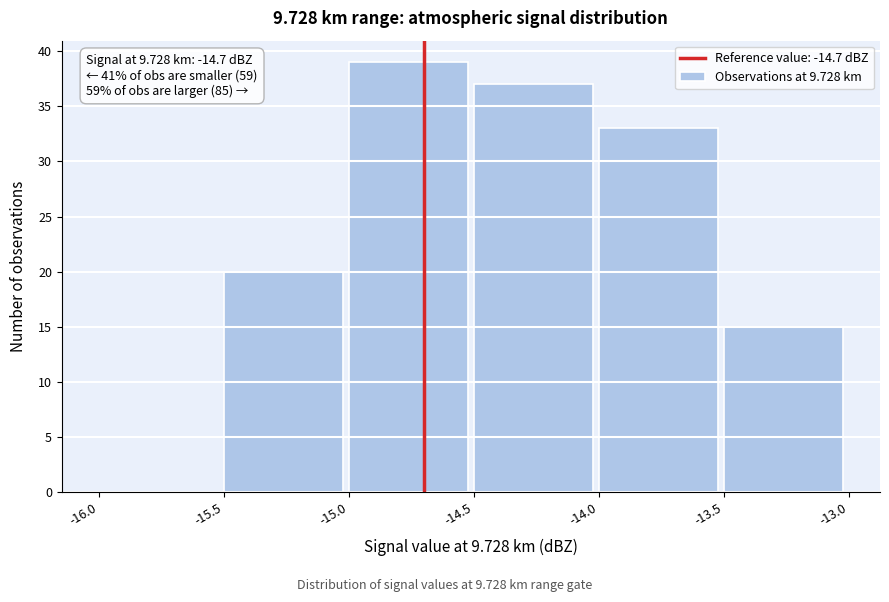

Over which range of the x-axis is the bar tallest?

-15.0 to -14.5